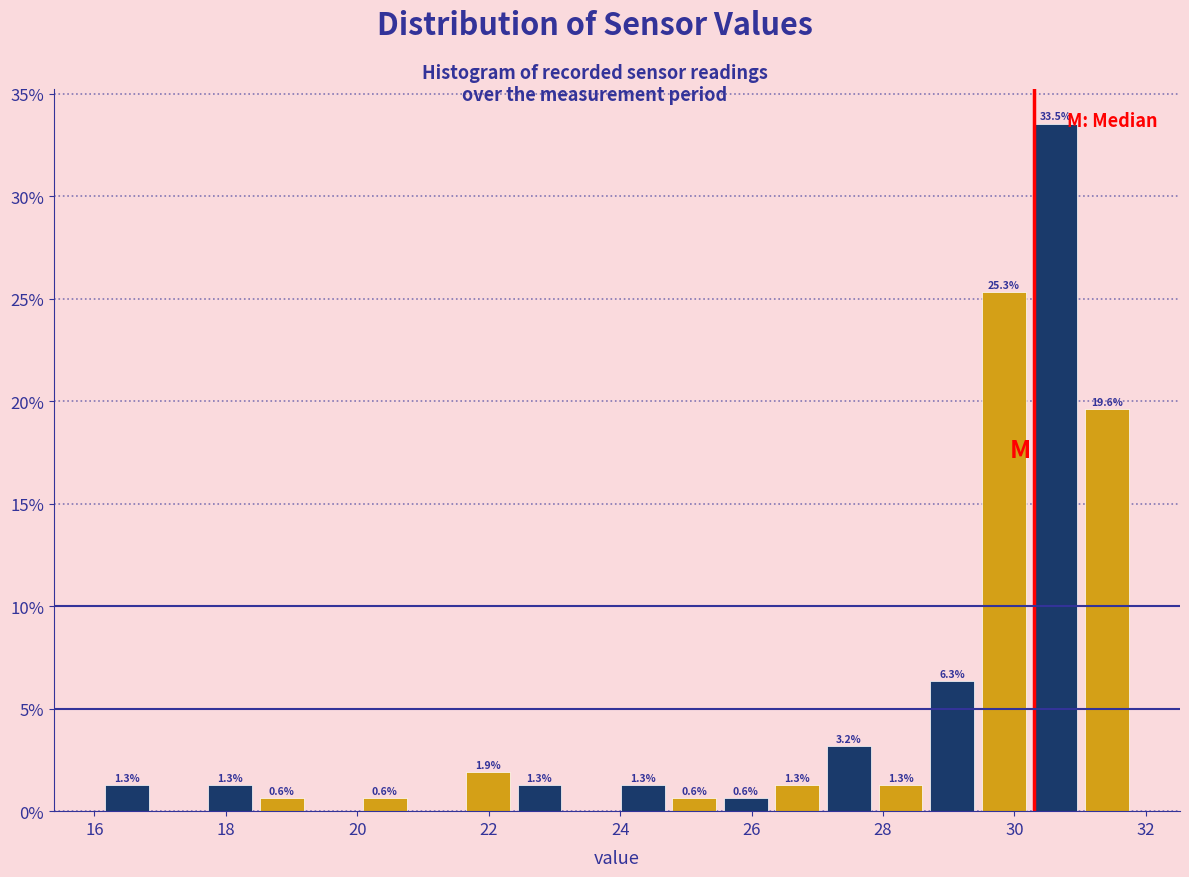

Read against the x-axis, roughly where is the centre of the tallest bar?

30.6